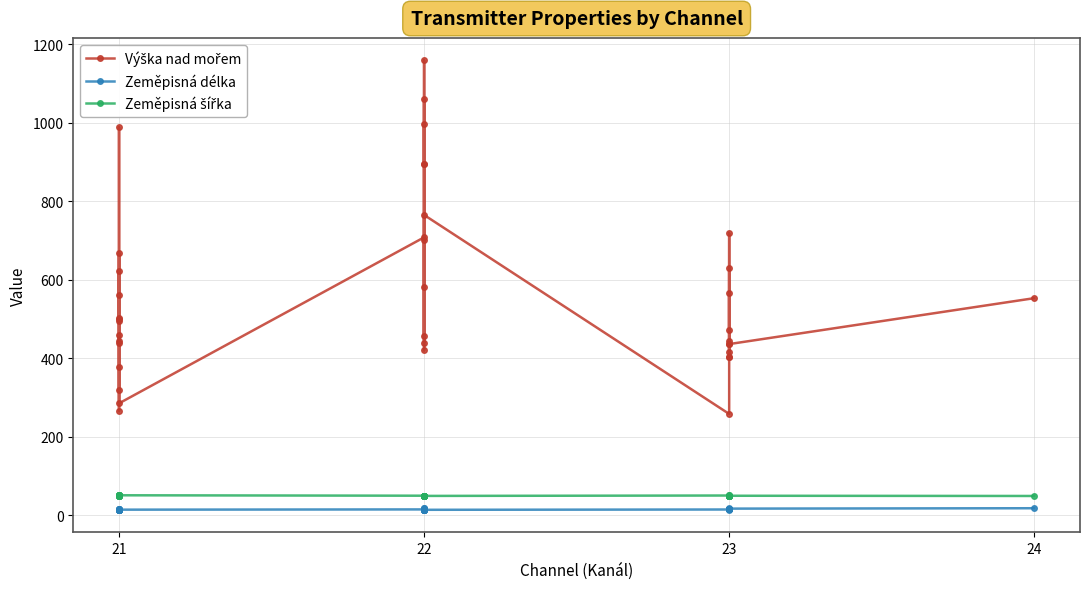

True or false: Zeměpisná šířka has more than 2 points higher than both neighbors.

True